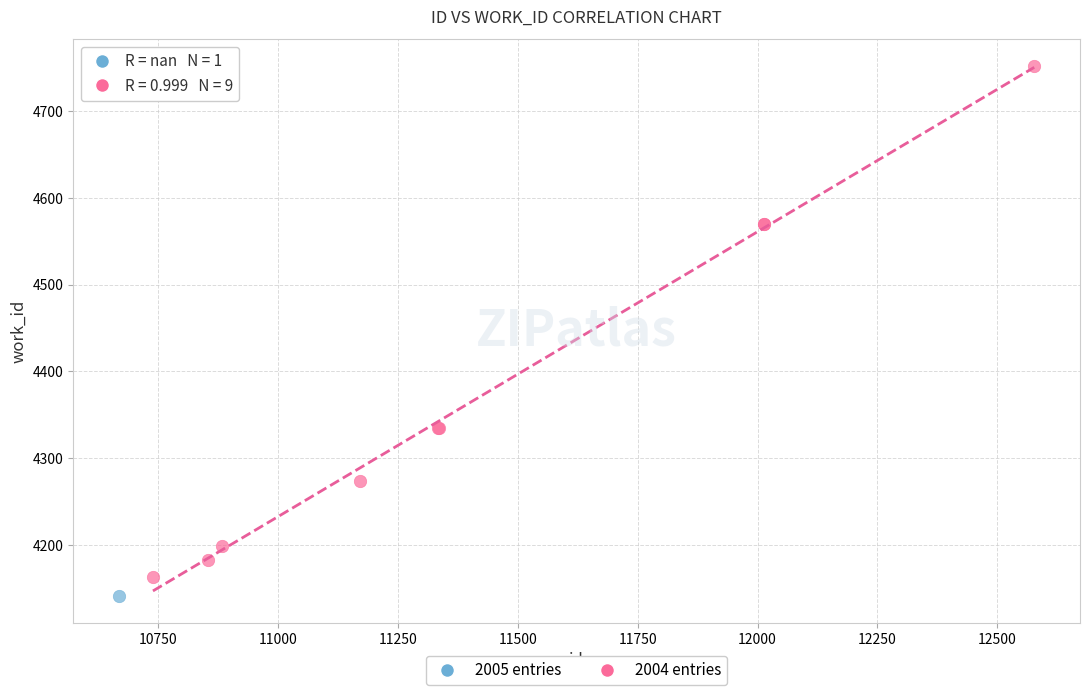

What are all the series names shown in the legend?

2005 entries, 2004 entries